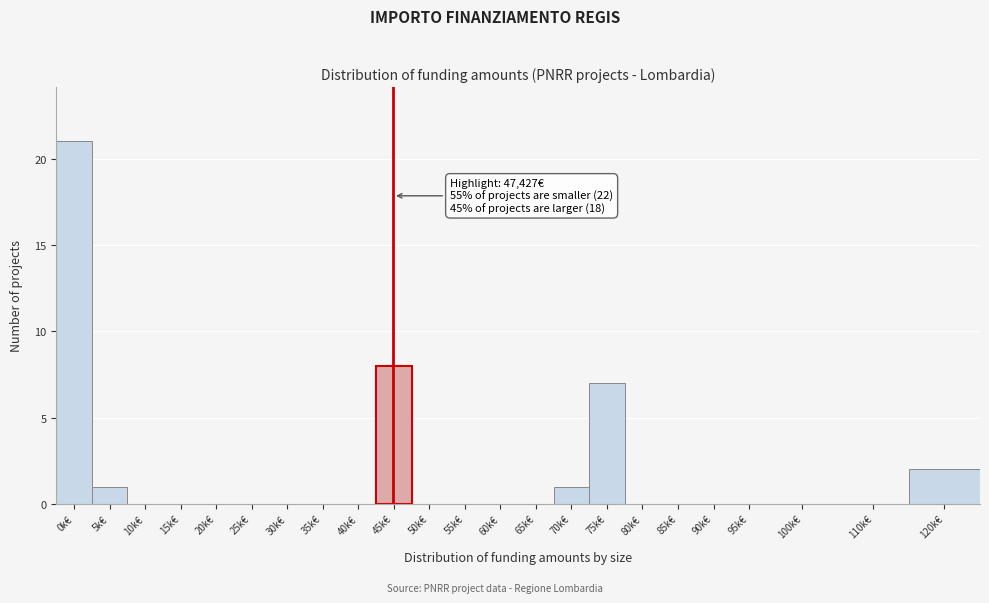

Reading right to left, transcribe all the data shown in this chart.

120k€=2	110k€=0	100k€=0	95k€=0	90k€=0	85k€=0	80k€=0	75k€=7	70k€=1	65k€=0	60k€=0	55k€=0	50k€=0	45k€=8	40k€=0	35k€=0	30k€=0	25k€=0	20k€=0	15k€=0	10k€=0	5k€=1	0k€=21